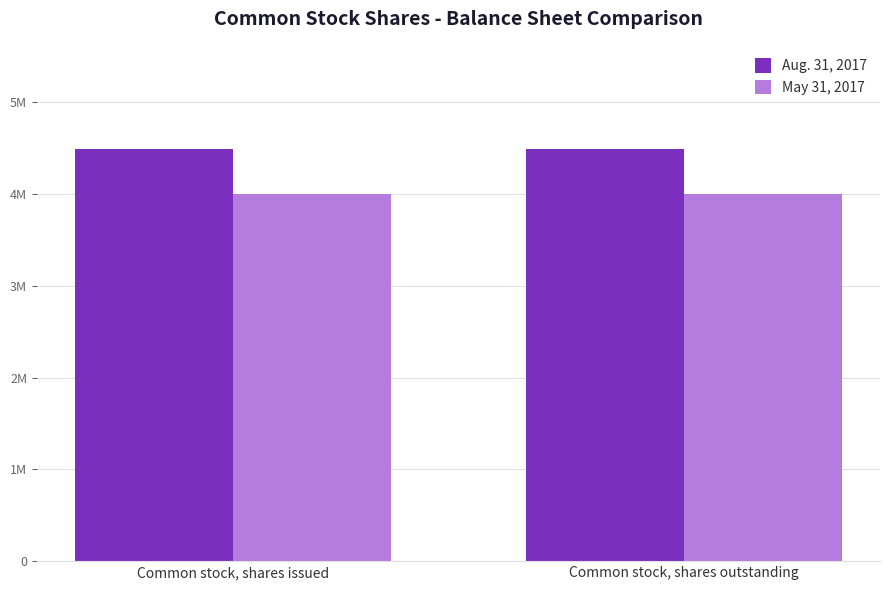

What are all the series names shown in the legend?

Aug. 31, 2017, May 31, 2017